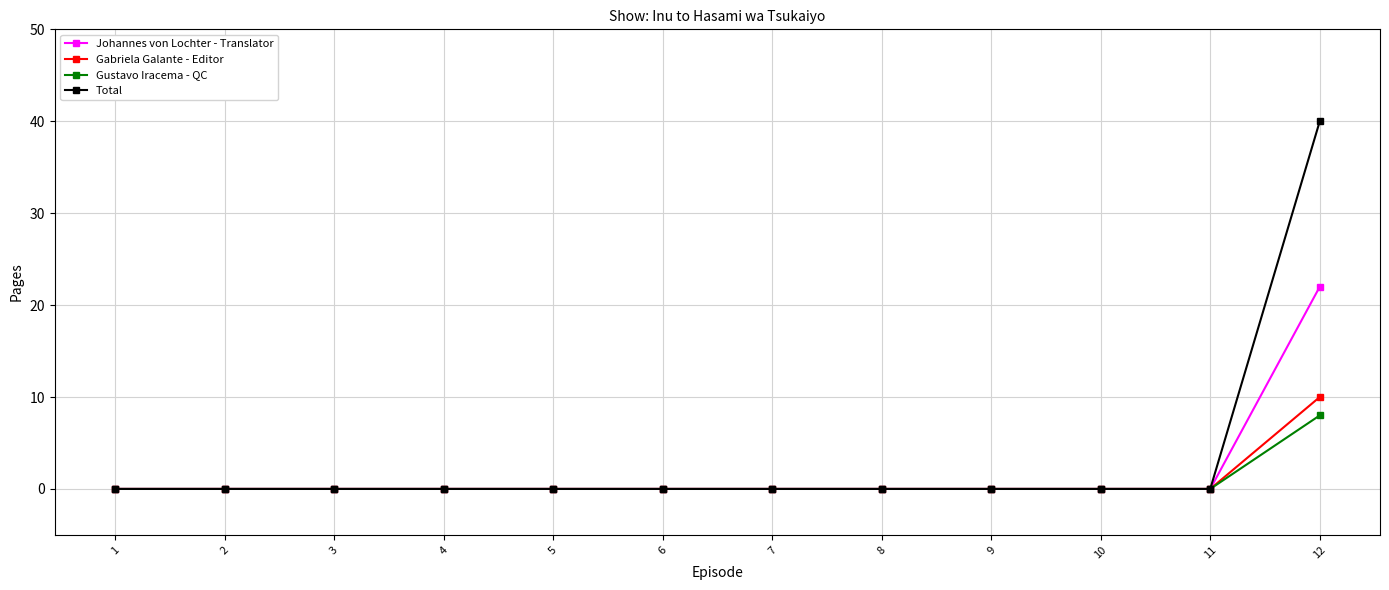

Reading right to left, extract all data points from this chart.

Johannes von Lochter - Translator: 22	0	0	0	0	0	0	0	0	0	0	0
Gabriela Galante - Editor: 10	0	0	0	0	0	0	0	0	0	0	0
Gustavo Iracema - QC: 8	0	0	0	0	0	0	0	0	0	0	0
Total: 40	0	0	0	0	0	0	0	0	0	0	0